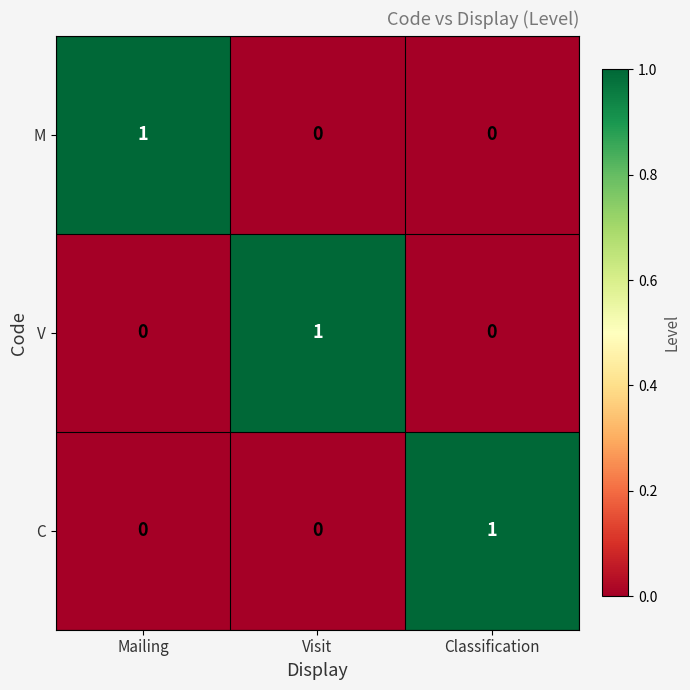

How many M values are between 0 and 1?

3